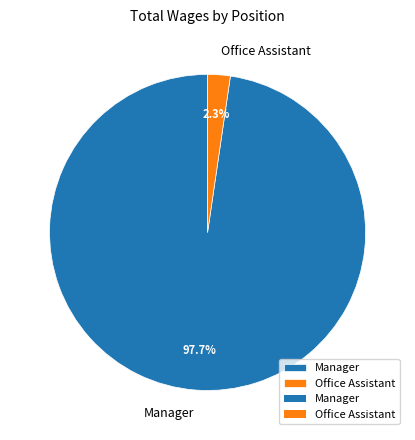

To the nearest percent, what percentage of the pie is Office Assistant?

2%